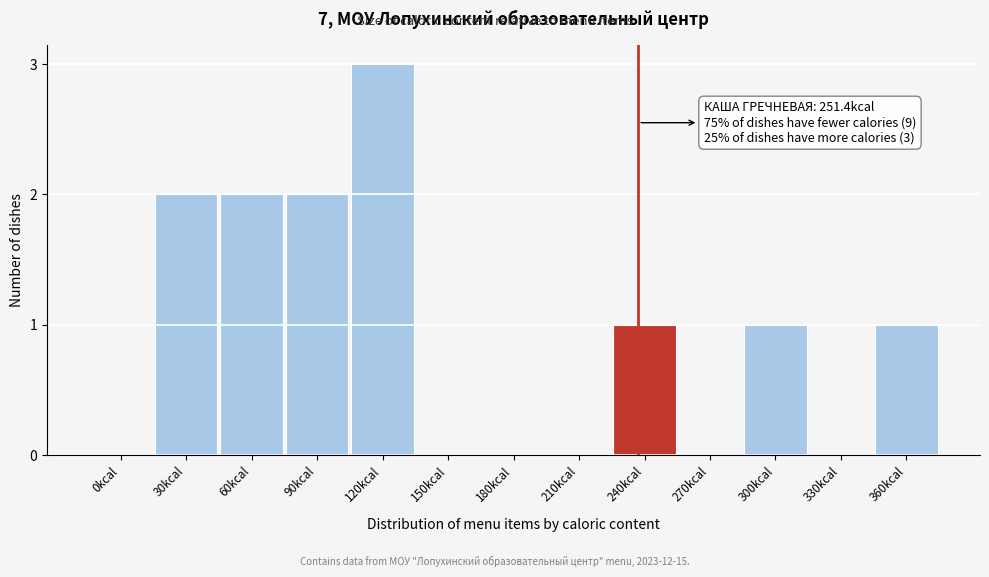

Reading left to right, transcribe all the data shown in this chart.

0kcal=0	30kcal=2	60kcal=2	90kcal=2	120kcal=3	150kcal=0	180kcal=0	210kcal=0	240kcal=1	270kcal=0	300kcal=1	330kcal=0	360kcal=1